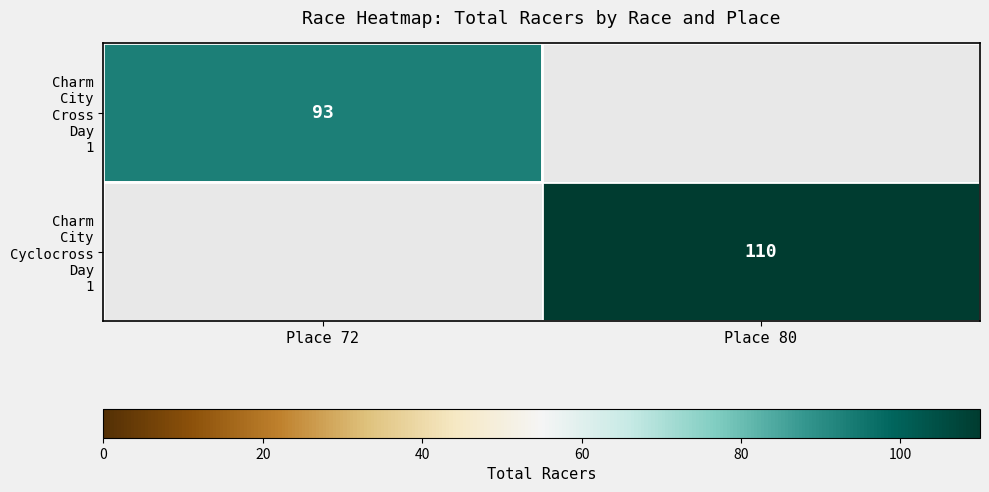

Which series has the widest spread of values?

Charm City Cross Day 1